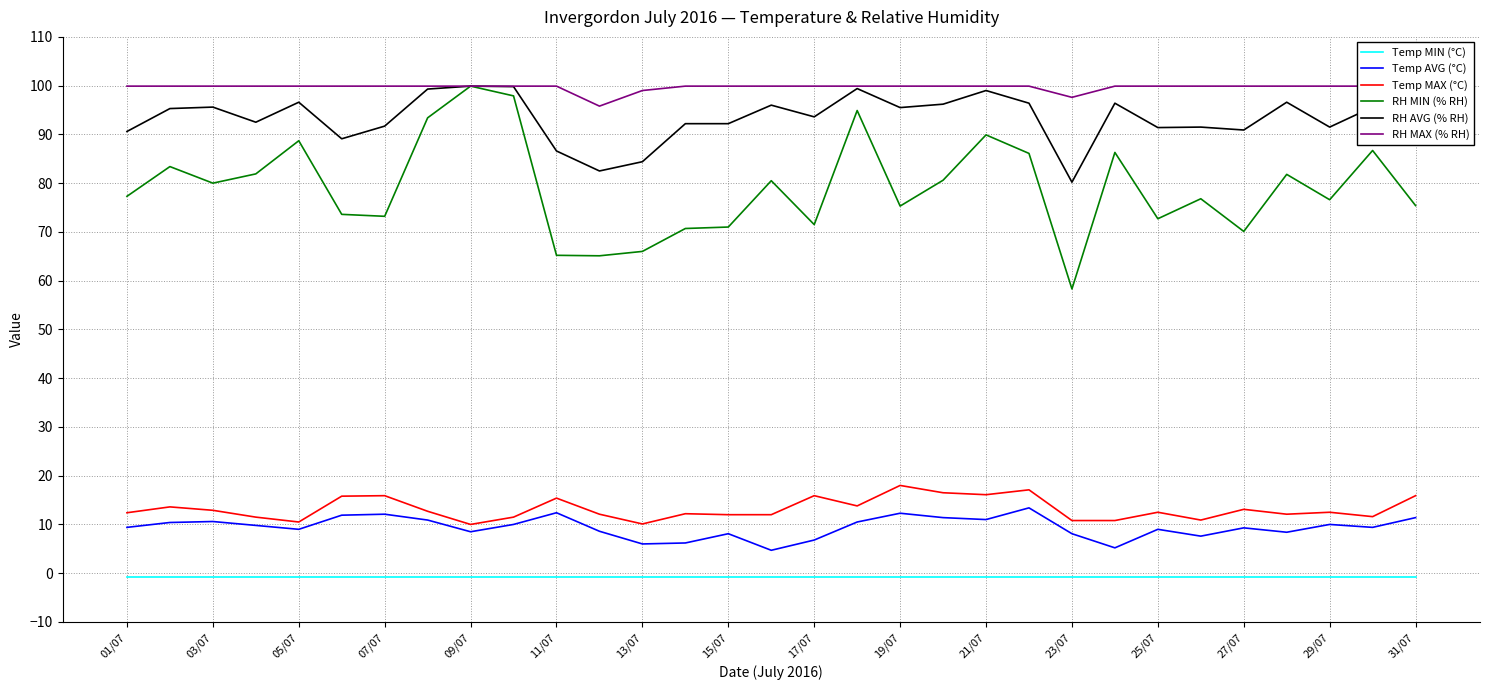

True or false: RH AVG (% RH) and Temp AVG (°C) intersect in this chart.

False